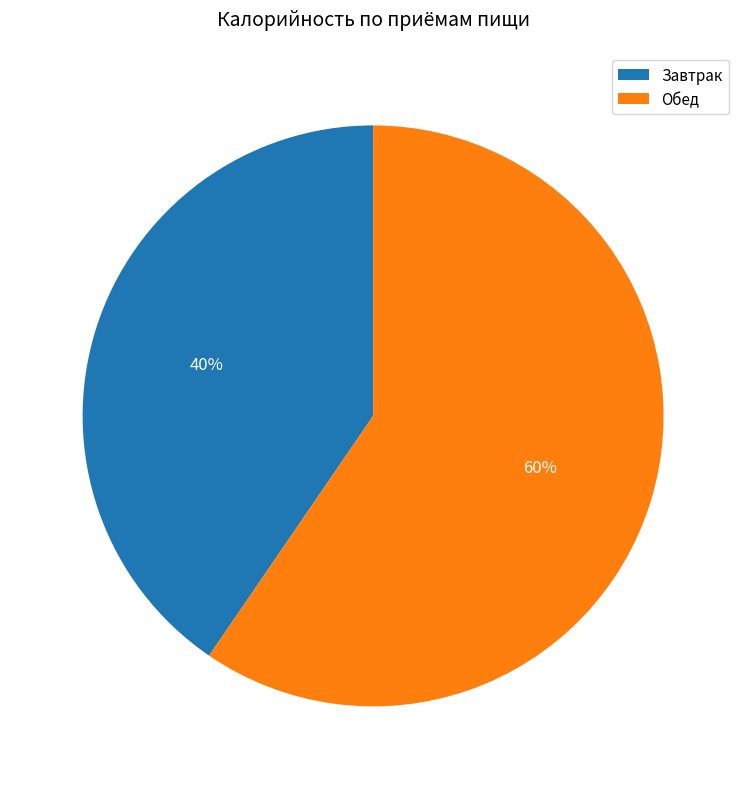

True or false: Обед accounts for 45% of the total.

False